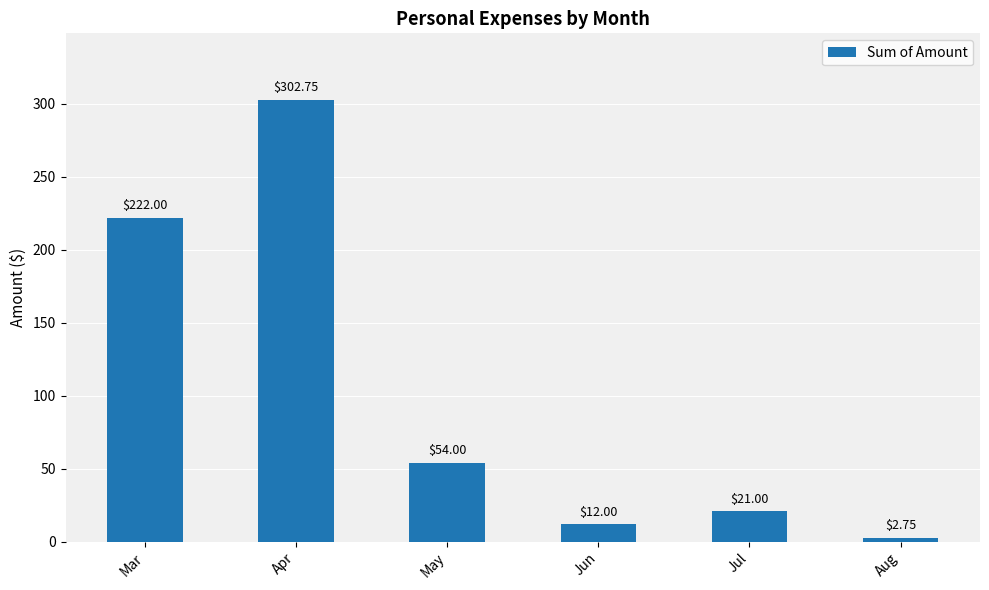

At which label is the value closest to 152?

Mar